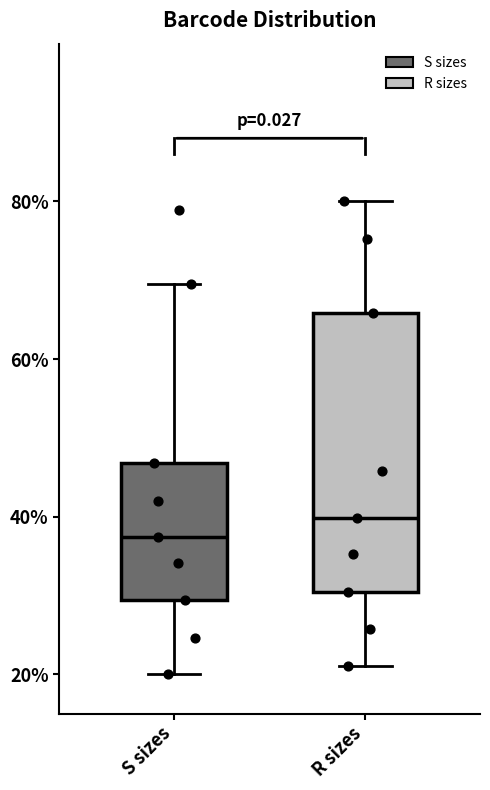

Where is the upper edge of the box for R sizes on the y-axis? The values are not printed on the chart, so give them approximately, as read against the axis.

66